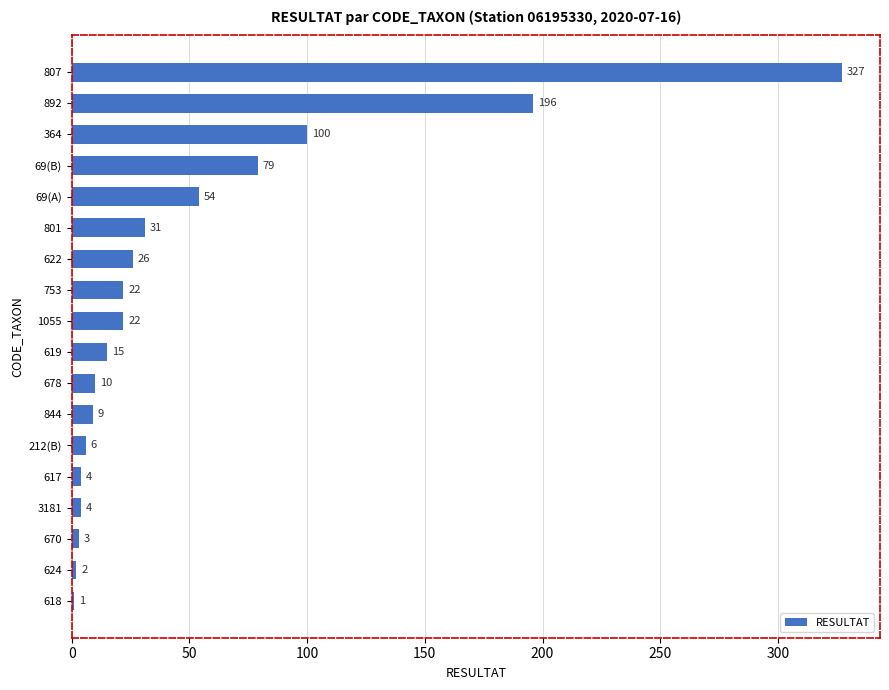

True or false: the data shows 3 at 670.

True